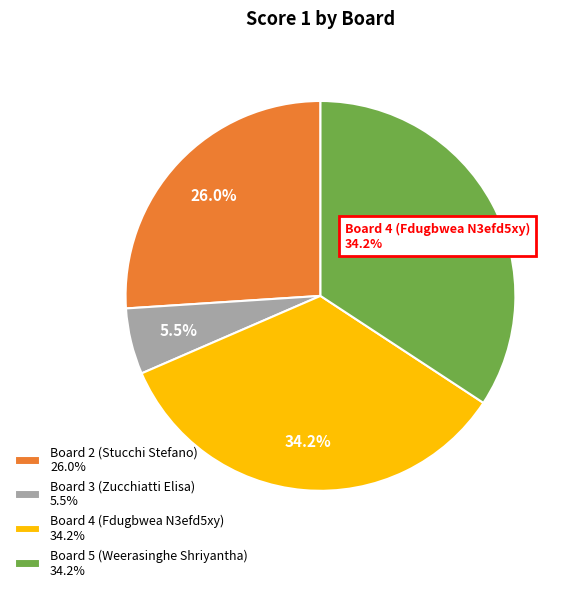

Is there a majority slice in this chart?

No